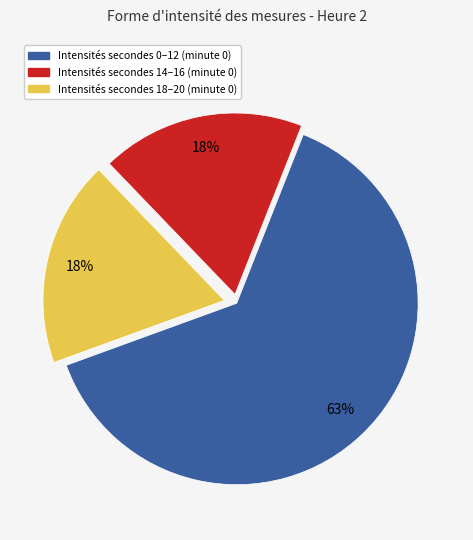

Does any single category account for the majority?

Yes